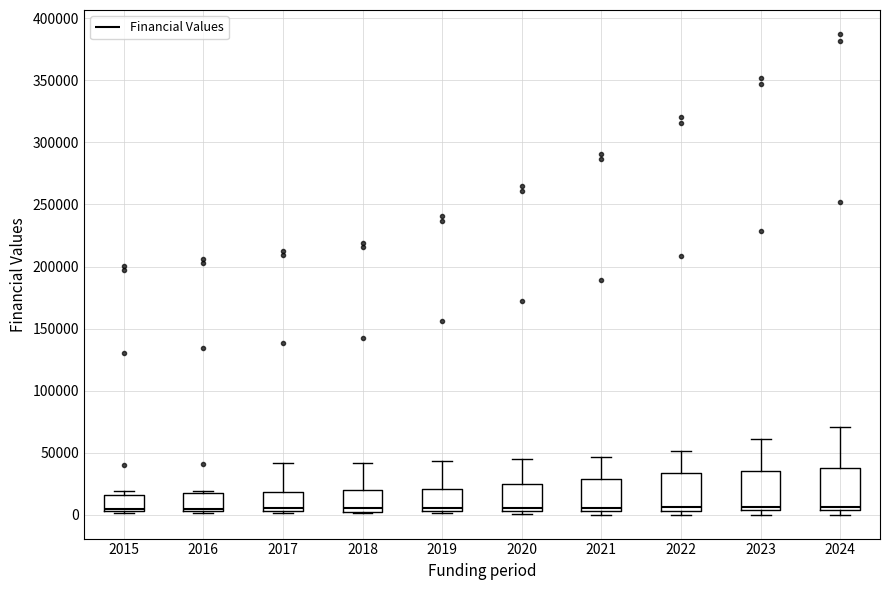

Reading left to right, read every box against the y-axis: the position of its median line, the range the box covers, and the ends of its whiskers. The values are not printed on the chart, so give them approximately, as read against the axis.

2015: median 5000 (just above the box's lower edge), box 5000 to 15000, whiskers 0 to 20000
2016: median 5000 (just above the box's lower edge), box 5000 to 15000, whiskers 0 to 20000
2017: median 5000 (just above the box's lower edge), box 5000 to 20000, whiskers 0 to 40000
2018: median 5000, box 0 to 20000, whiskers 0 to 40000
2019: median 5000, box 0 to 20000, whiskers 0 to 45000
2020: median 5000 (just above the box's lower edge), box 5000 to 25000, whiskers 0 to 45000
2021: median 5000 (just above the box's lower edge), box 5000 to 30000, whiskers 0 to 45000
2022: median 5000 (just above the box's lower edge), box 5000 to 35000, whiskers 0 to 50000
2023: median 5000 (just above the box's lower edge), box 5000 to 35000, whiskers 0 to 60000
2024: median 5000 (just above the box's lower edge), box 5000 to 35000, whiskers 0 to 70000